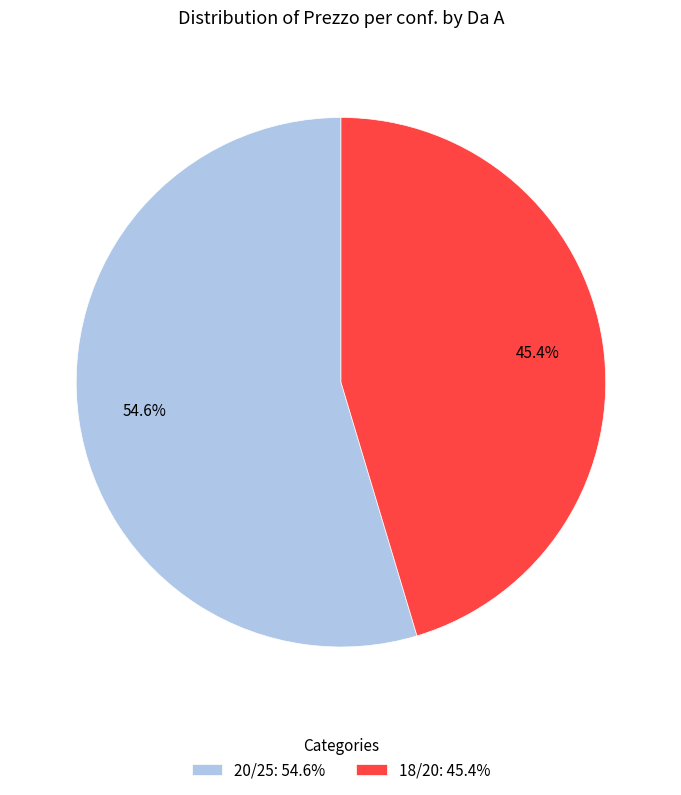

How many slices are in this pie chart?

2